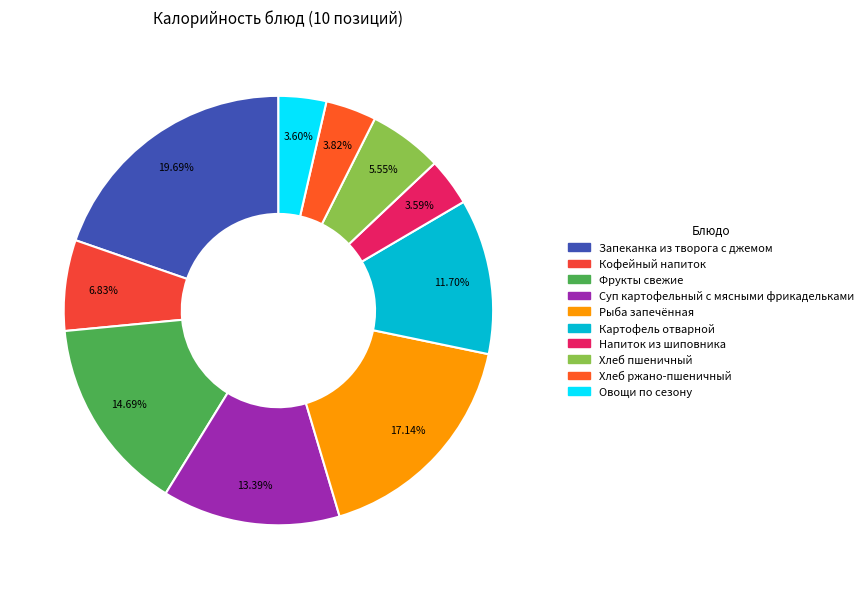

Combined, what portion of the pie is Рыба запечённая and Суп картофельный с мясными фрикадельками?

30.5%